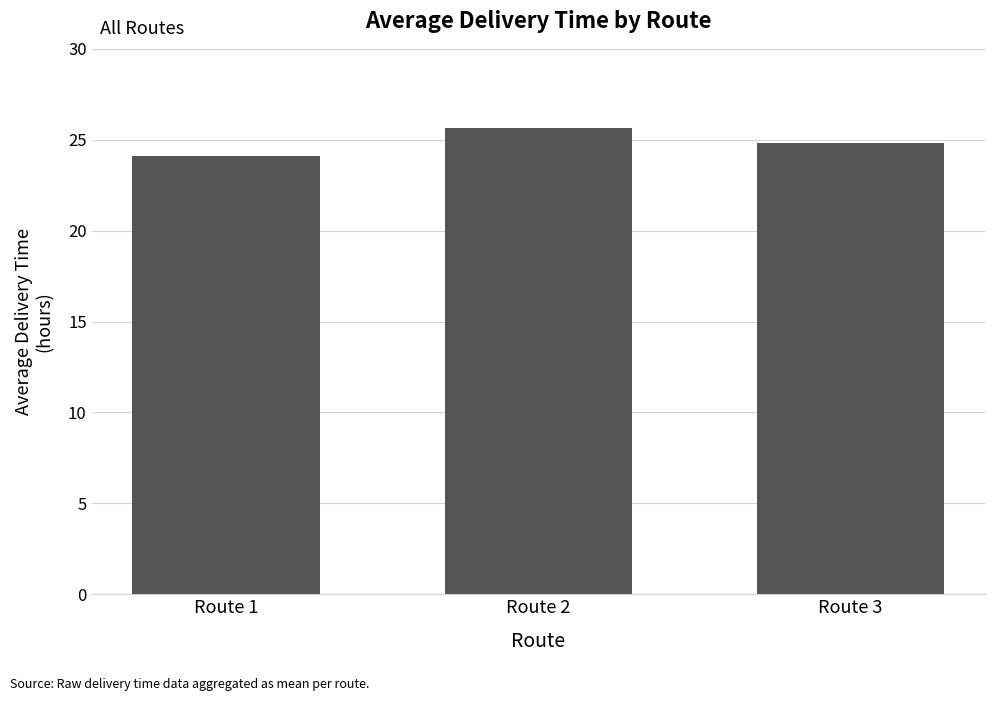

Rank the categories by value from lowest to highest.

Route 1, Route 3, Route 2